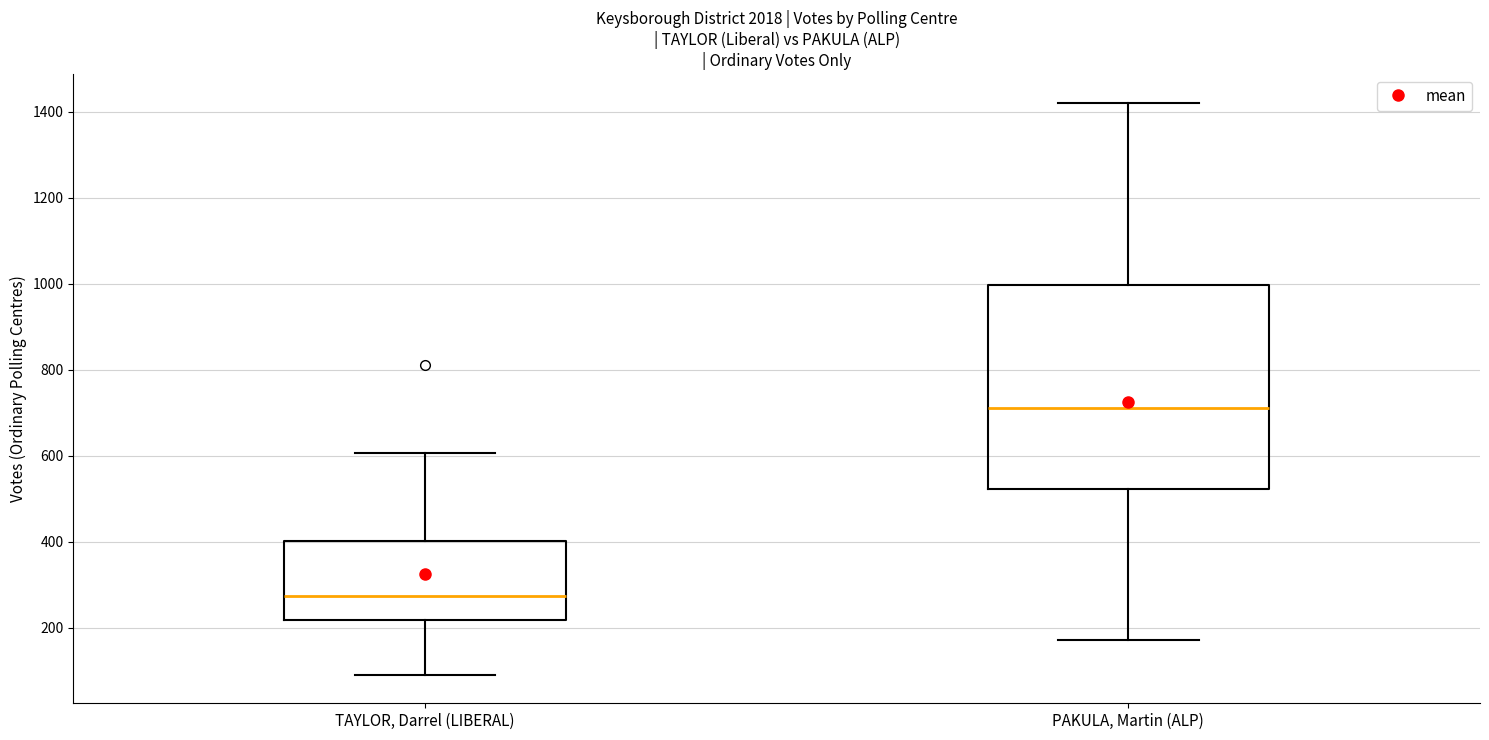

Which box's median line is the highest?

PAKULA, Martin (ALP)